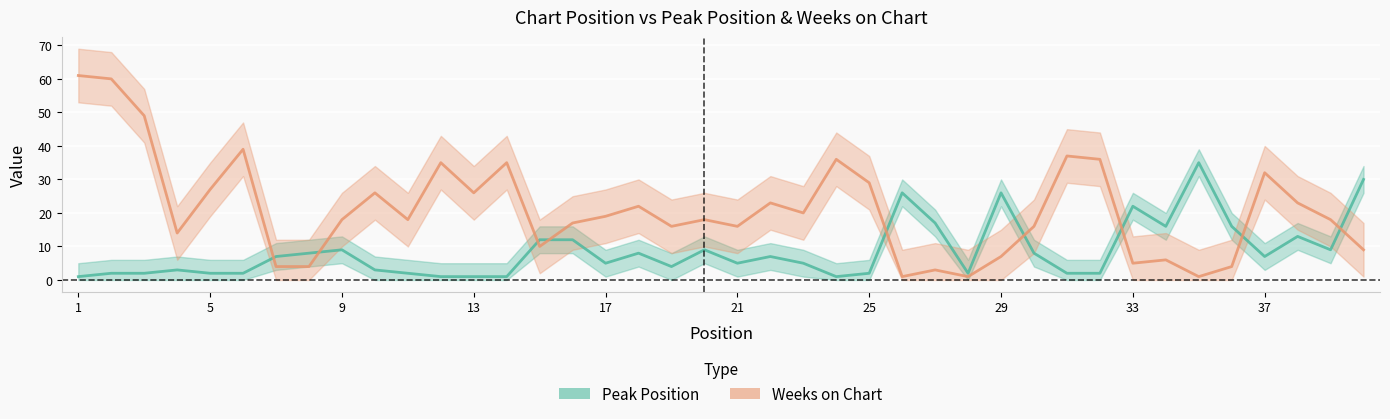

At how many categories does at least one series exceed 37?

4